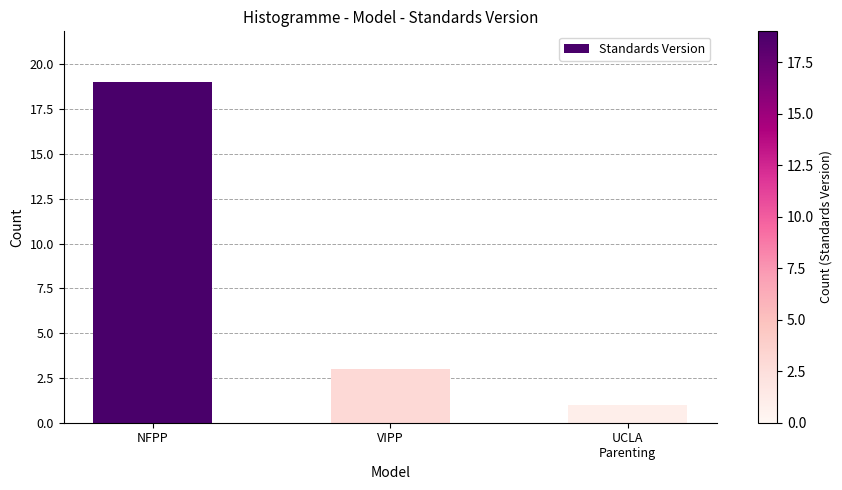

What is the label of the 1st bar from the right?

UCLA
Parenting